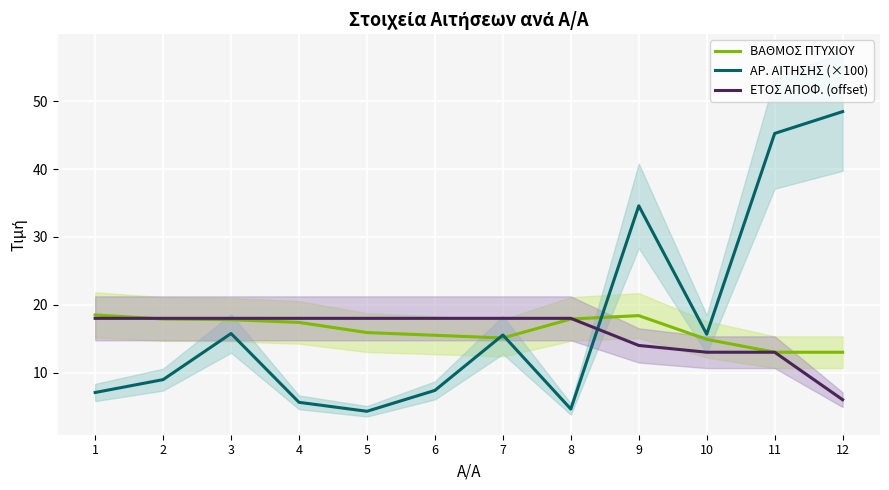

True or false: ΑΡ. ΑΙΤΗΣΗΣ (×100) has a value of 4.3 at 5.

True